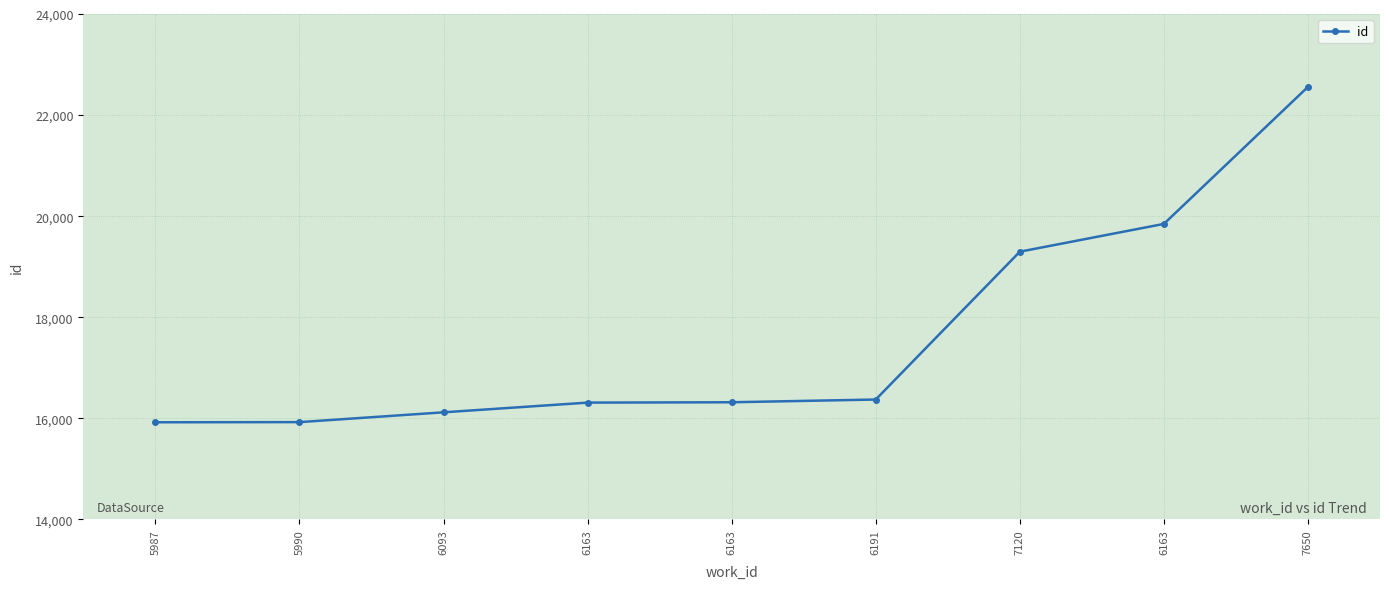

Reading left to right, transcribe all the data shown in this chart.

15922	15925	16119	16311	16318	16372	19297	19847	22558